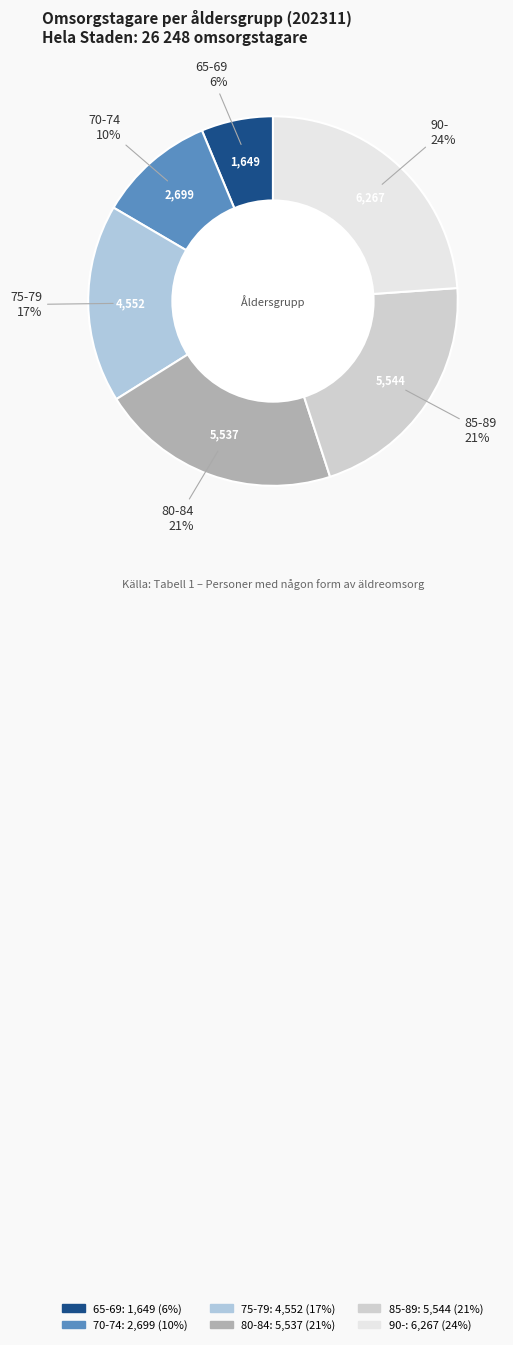

Count the number of slices in the pie.

6